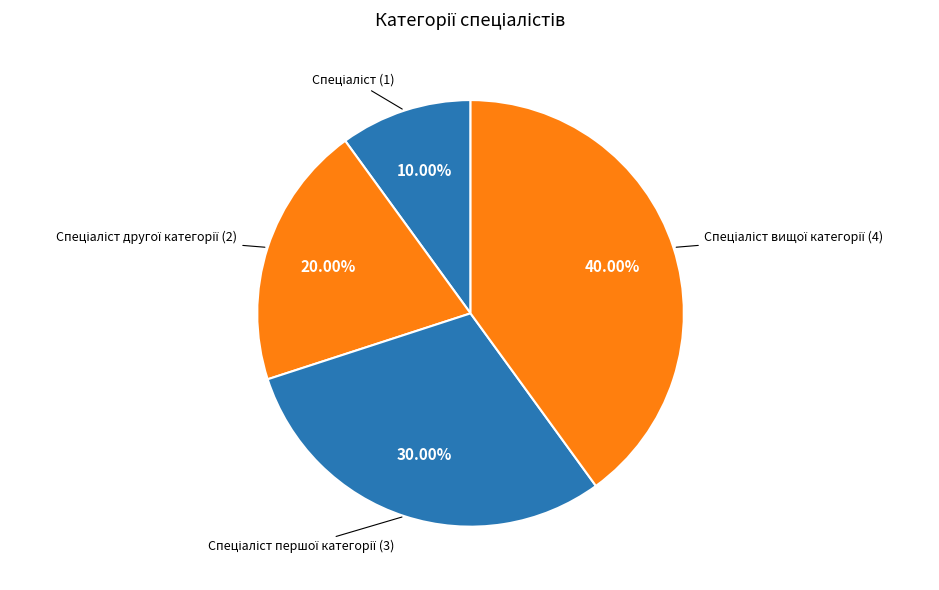

What is the largest slice in the pie chart?

Спеціаліст вищої категорії